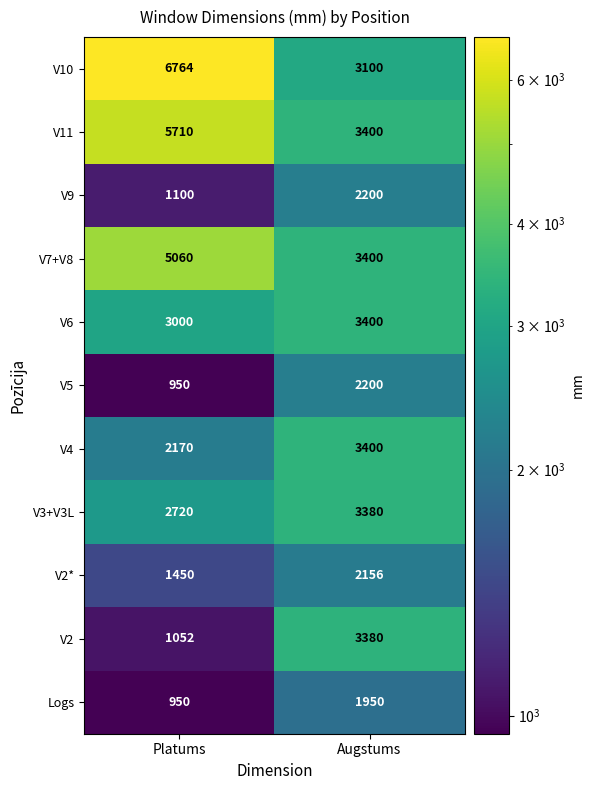

The V11 series shows 3400 at Augstums. True or false?

True